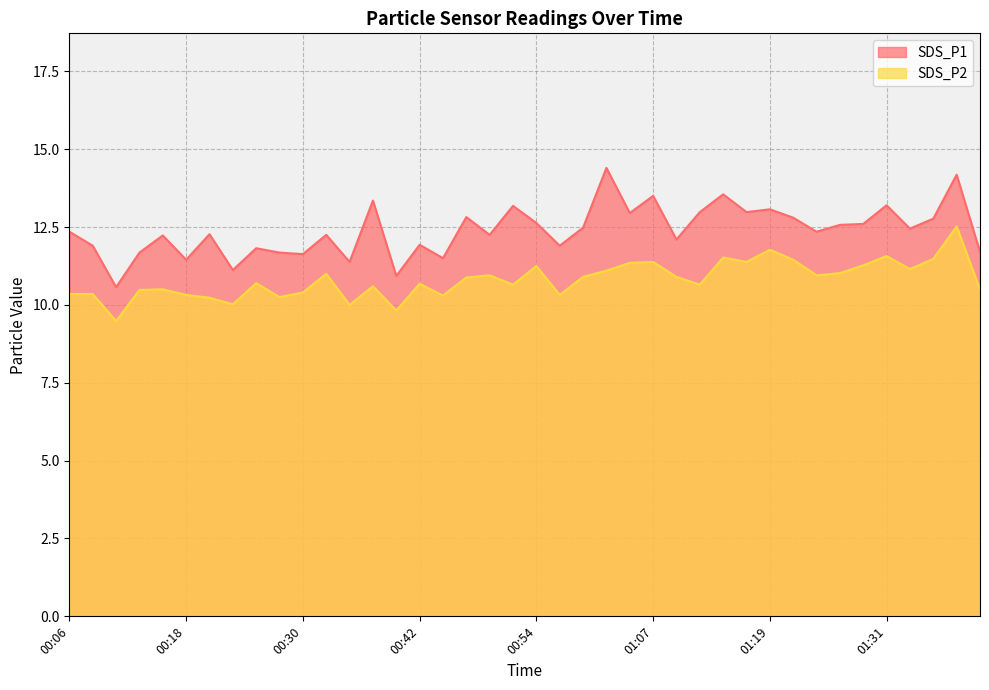

True or false: SDS_P1 and SDS_P2 cross at least once.

False